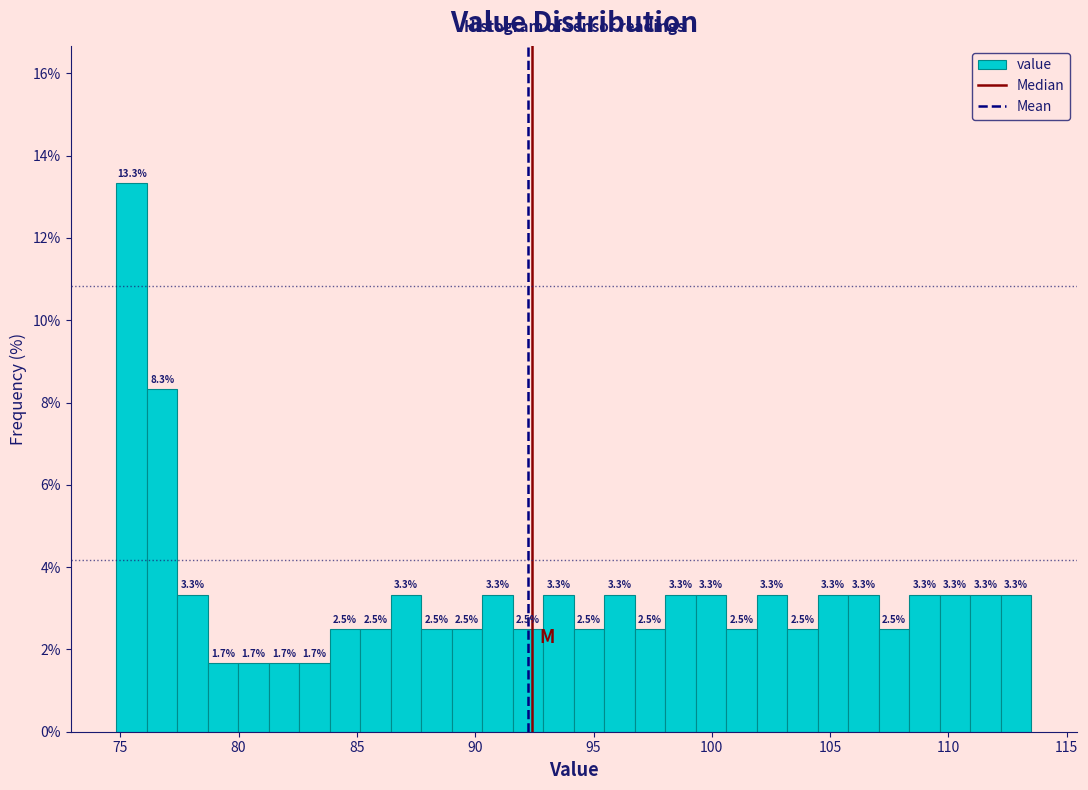

Around what value on the x-axis is the tallest bar? Give the approximate position of its centre, as read against the axis.

75.5